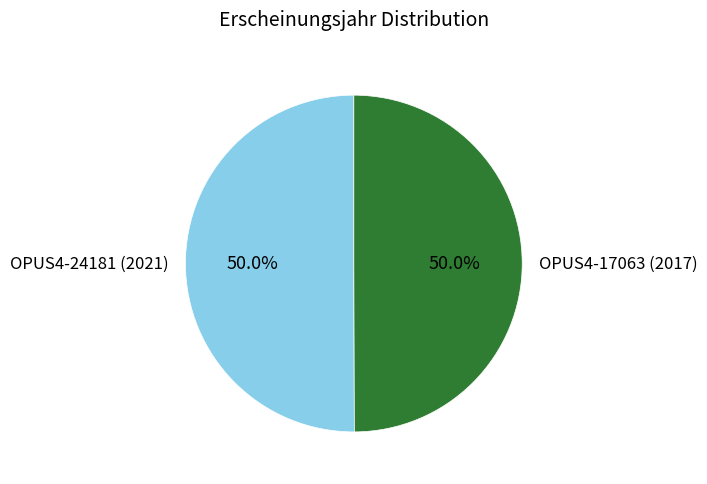

Approximately how many times larger is the value at OPUS4-17063 (2017) compared to OPUS4-24181 (2021)?

1.0